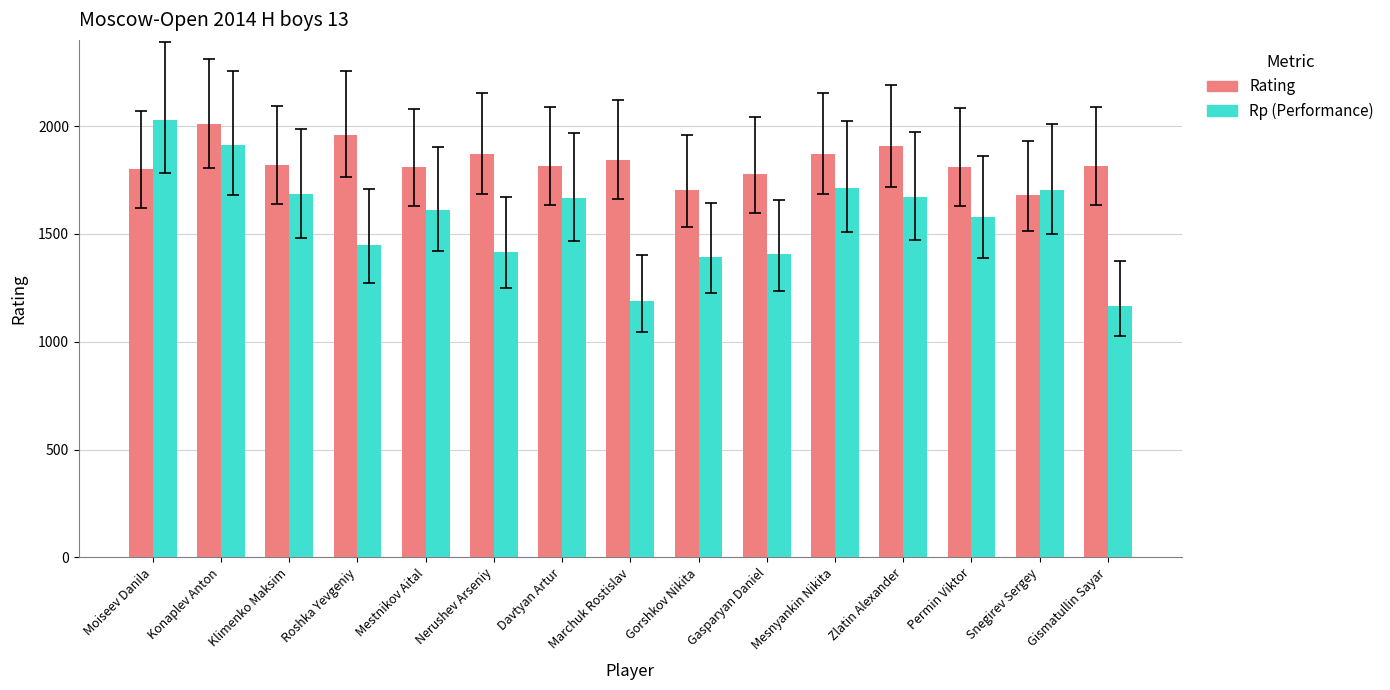

What is the difference between the Rp (Performance) values at Permin Viktor and Klimenko Maksim?

105